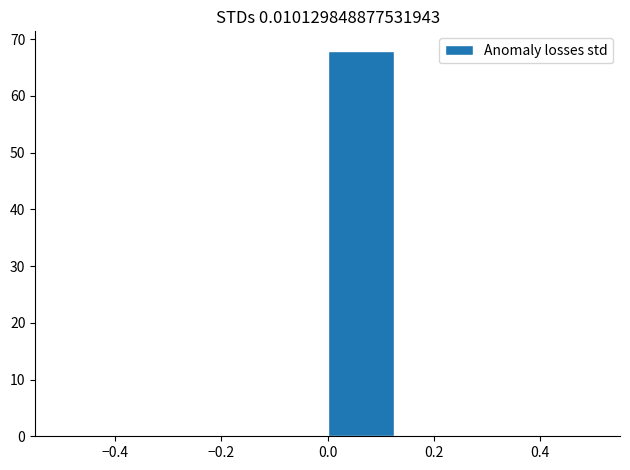

How tall is the bar that spans 0.000 to 0.125 on the x-axis? Neither the bar edges nor the heights are printed on the chart, so give them approximately, as read against the axes.

68